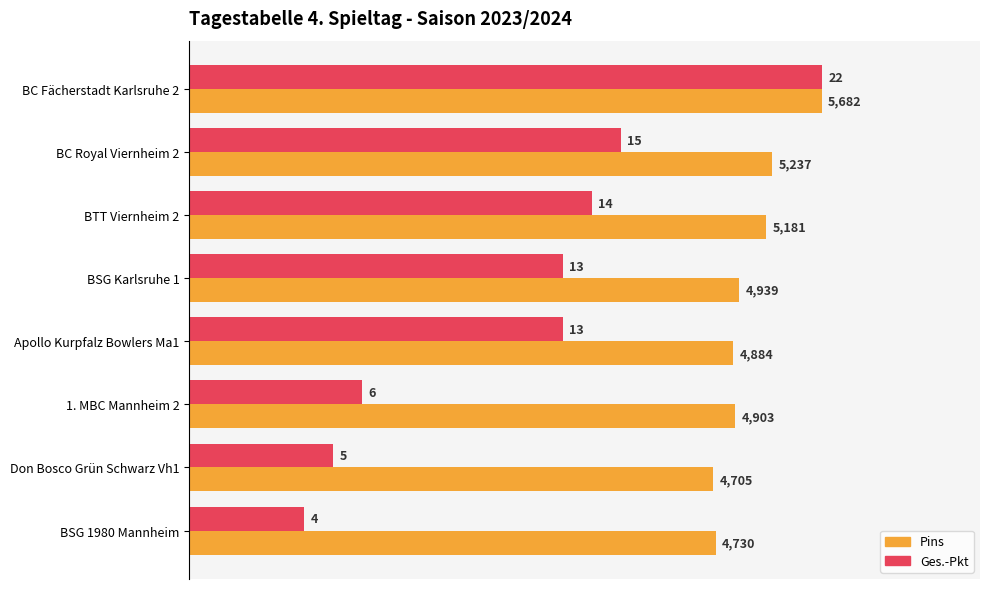

What are all the series names shown in the legend?

Pins, Ges.-Pkt